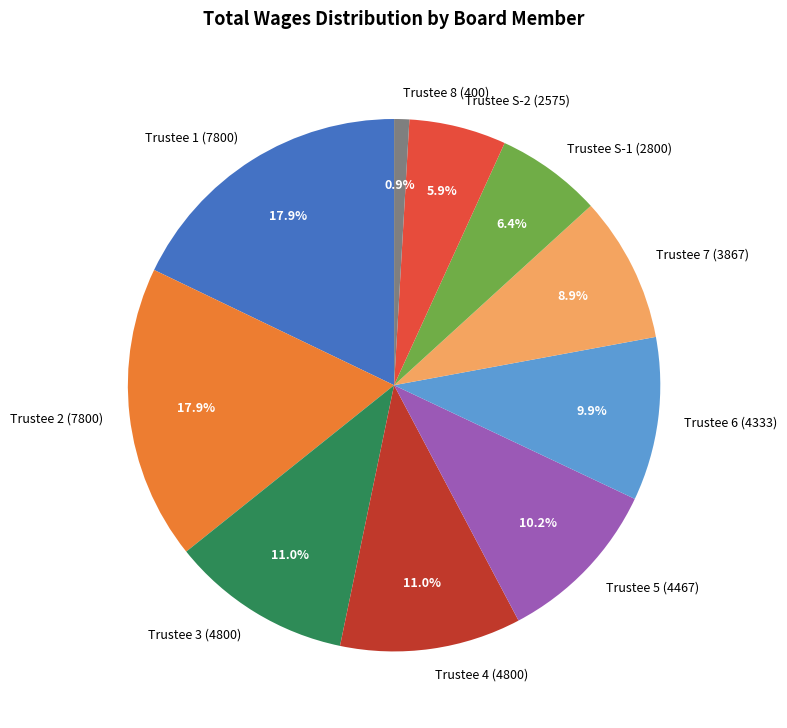

Which category has the smallest portion of the pie?

Trustee 8 (400)